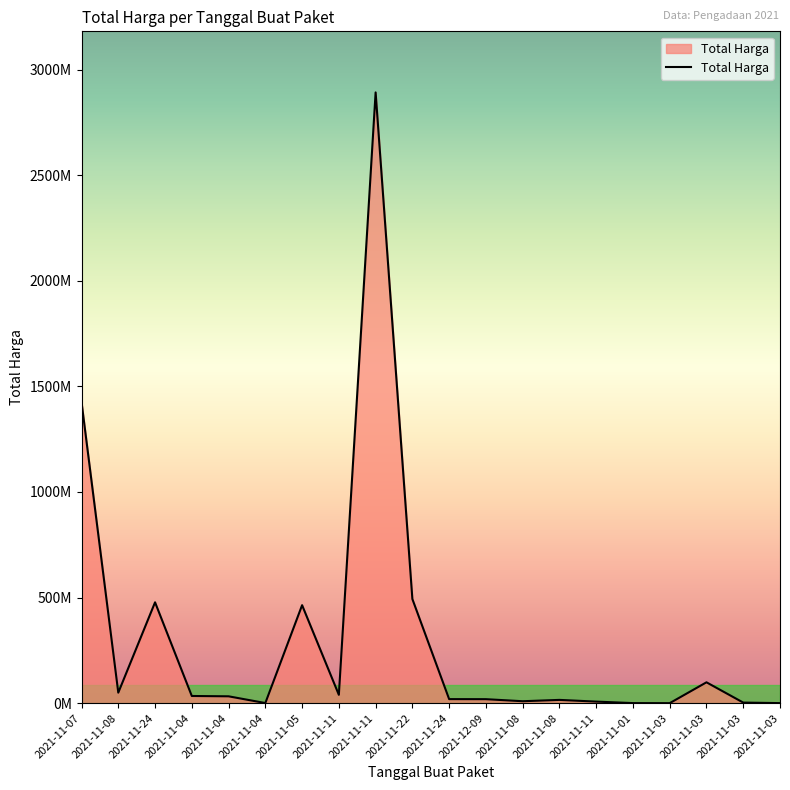

True or false: the data has more than 0 interior local peaks.

True